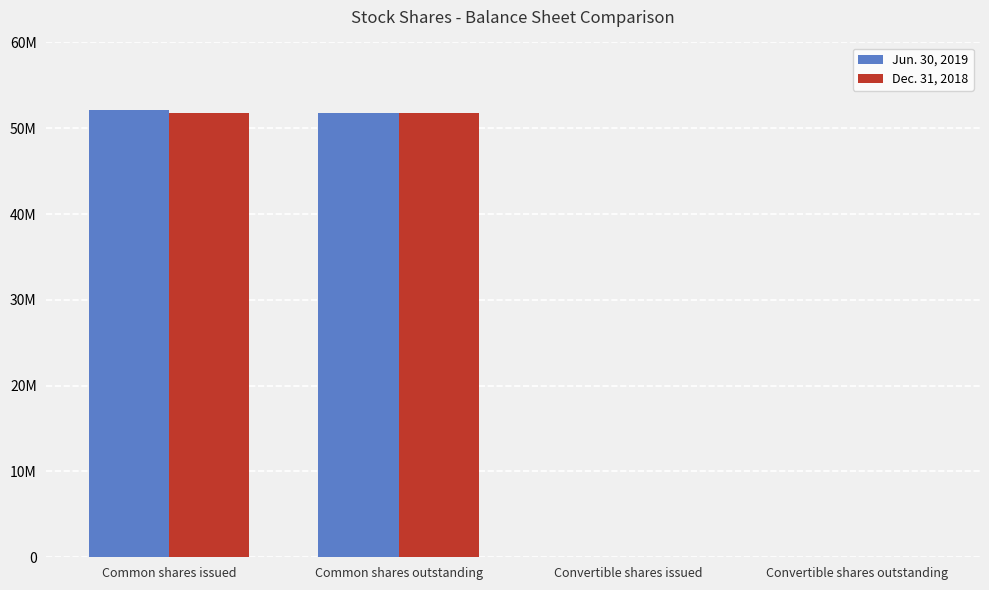

At which label is Dec. 31, 2018 closest to 25862400?

Convertible shares issued